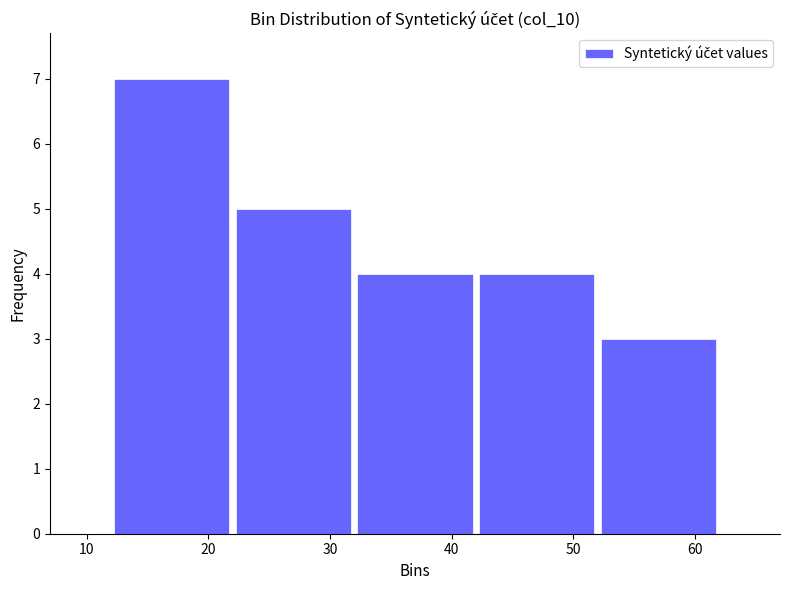

Reading left to right, transcribe this chart: for each bar, give the range it covers on the x-axis and its height. The values are not printed on the chart, so give them approximately, as read against the axis.

12 to 22: 7
22 to 32: 5
32 to 42: 4
42 to 52: 4
52 to 62: 3